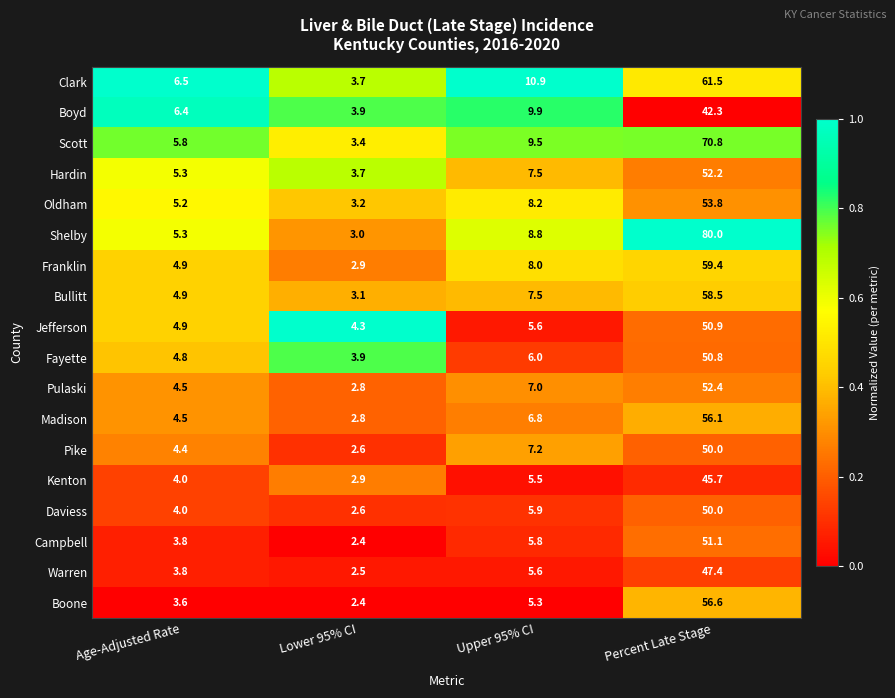

What is the difference between the highest and lowest values at Age-Adjusted Rate?

2.9